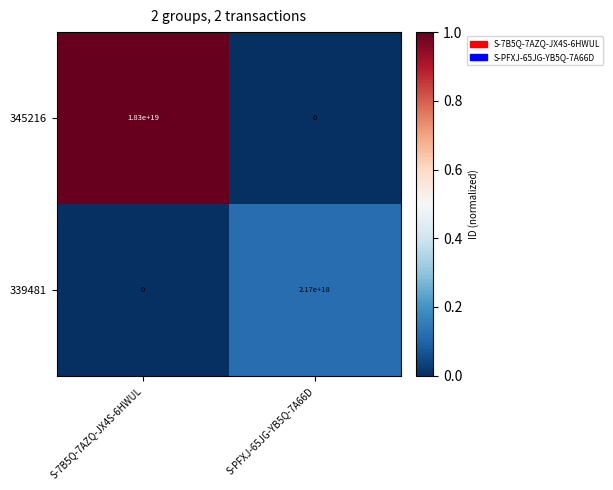

Which label corresponds to the largest value in the chart?

S-7B5Q-7AZQ-JX4S-6HWUL